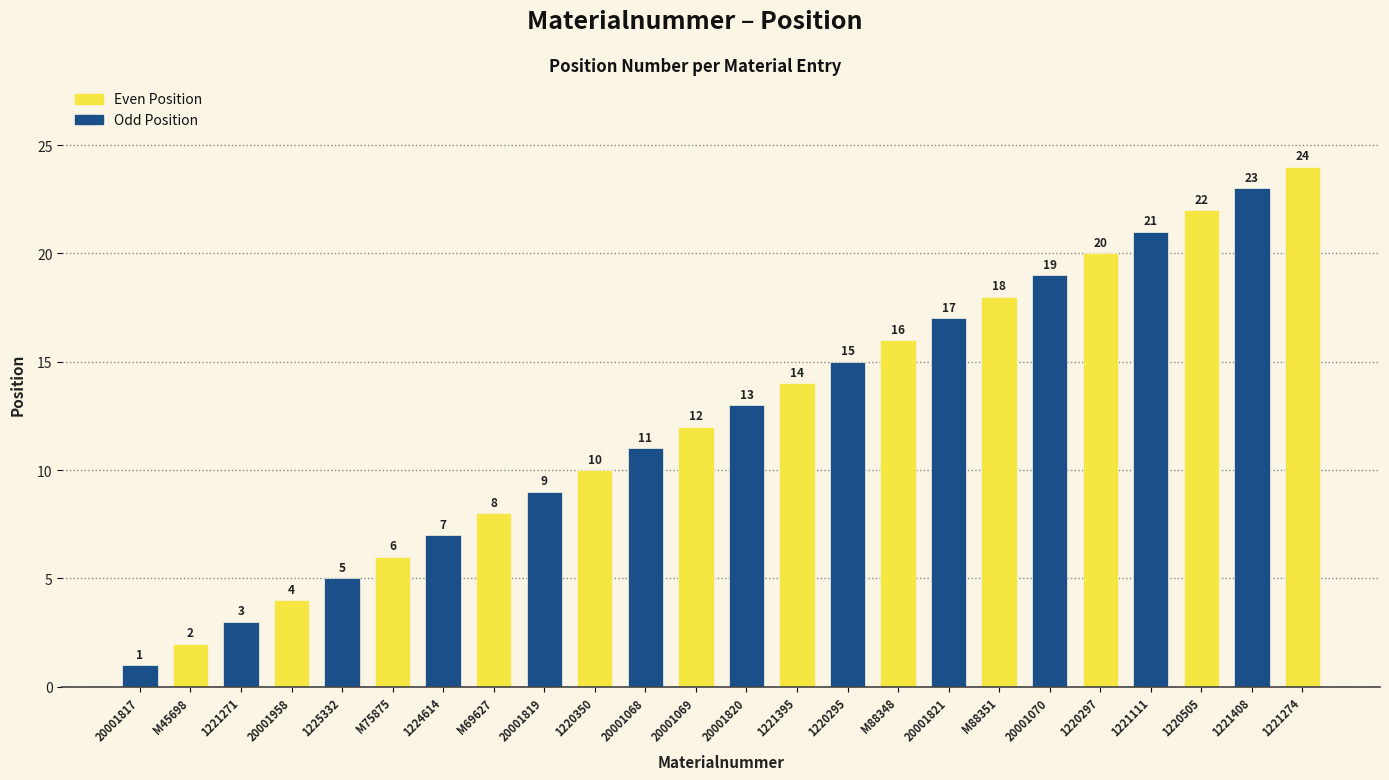

What position from the left is 20001068?

11